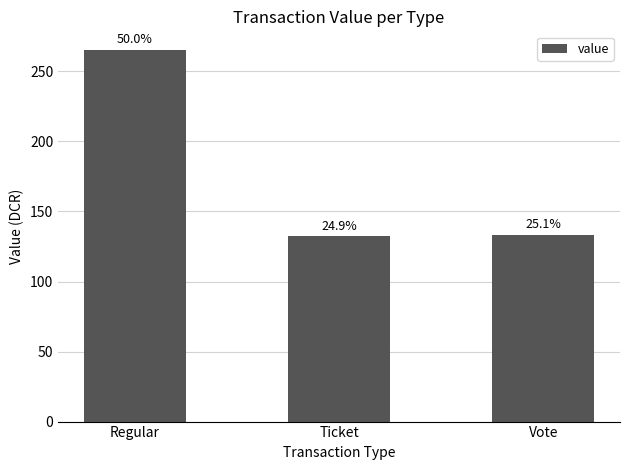

Reading left to right, extract all data points from this chart.

265.3	132.2	133.1